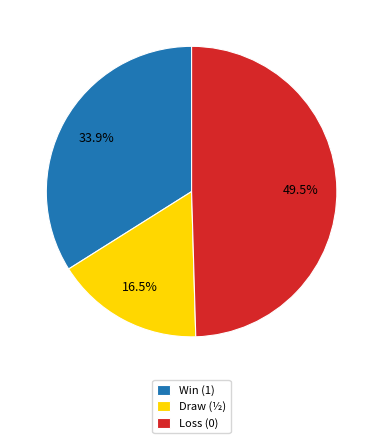

What percentage do Draw (½) and Loss (0) together represent?

66.1%